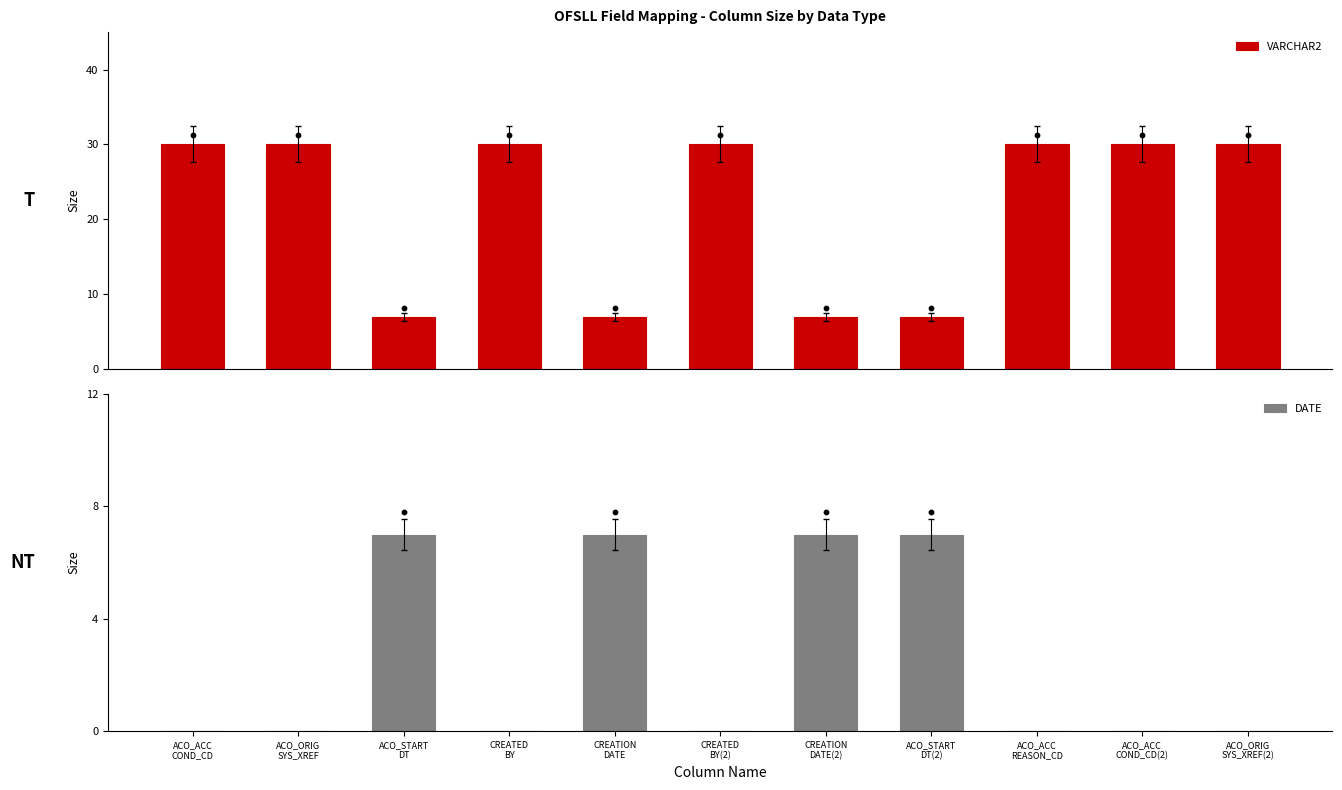

Which series has the largest total across all categories?

VARCHAR2